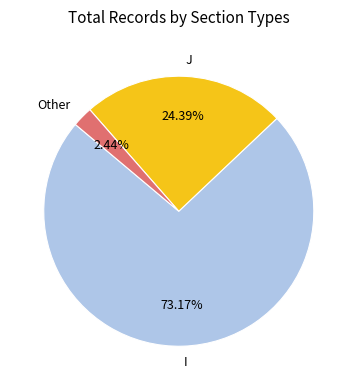

What is the majority slice?

I